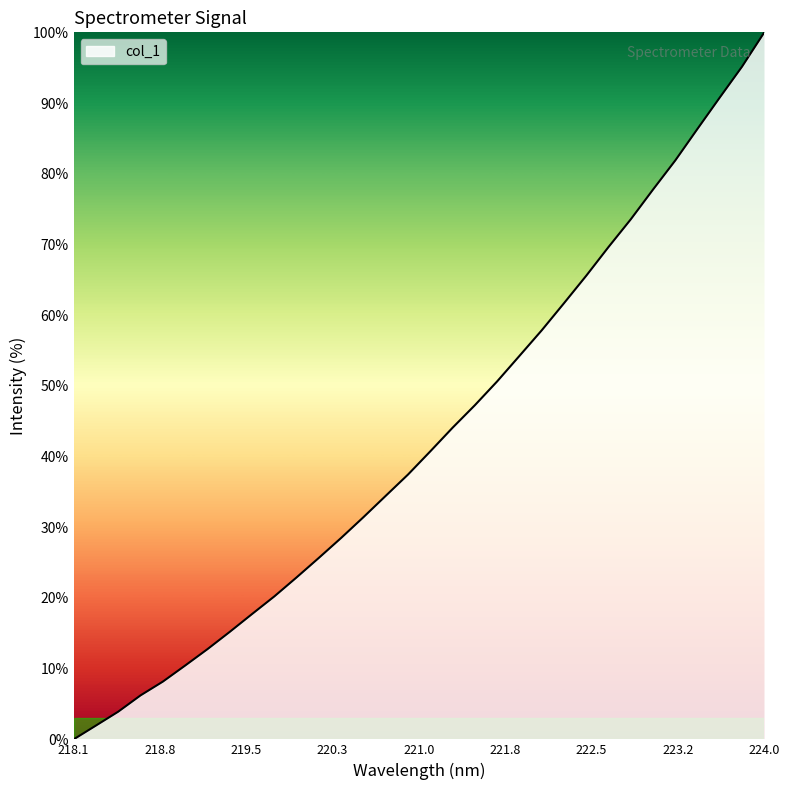

What is the maximum value shown in the chart?

100.0